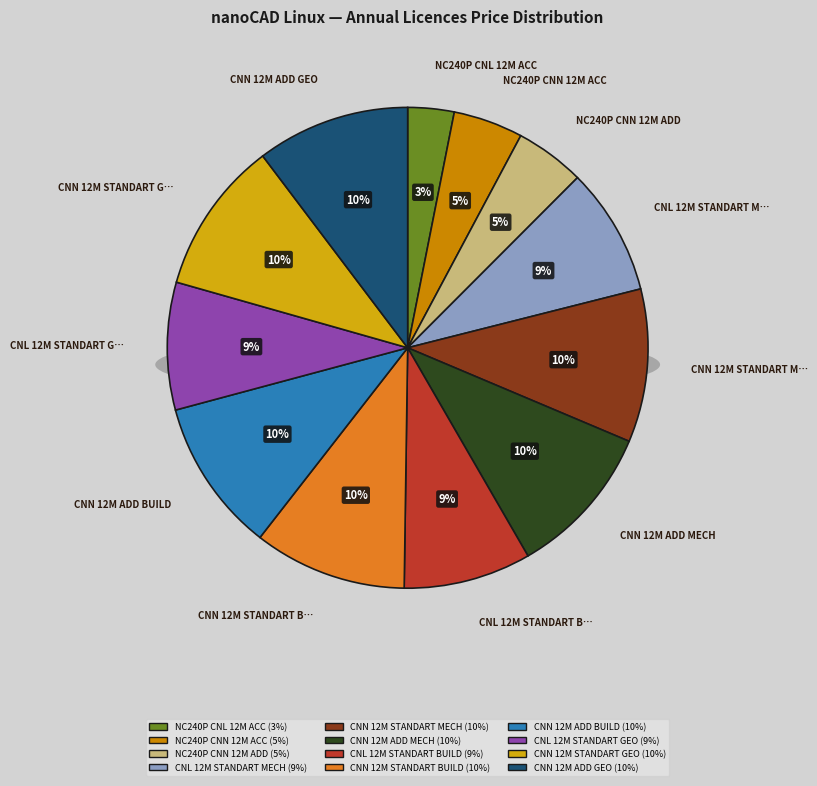

Which slice is the largest?

CNN 12M STANDART MECH